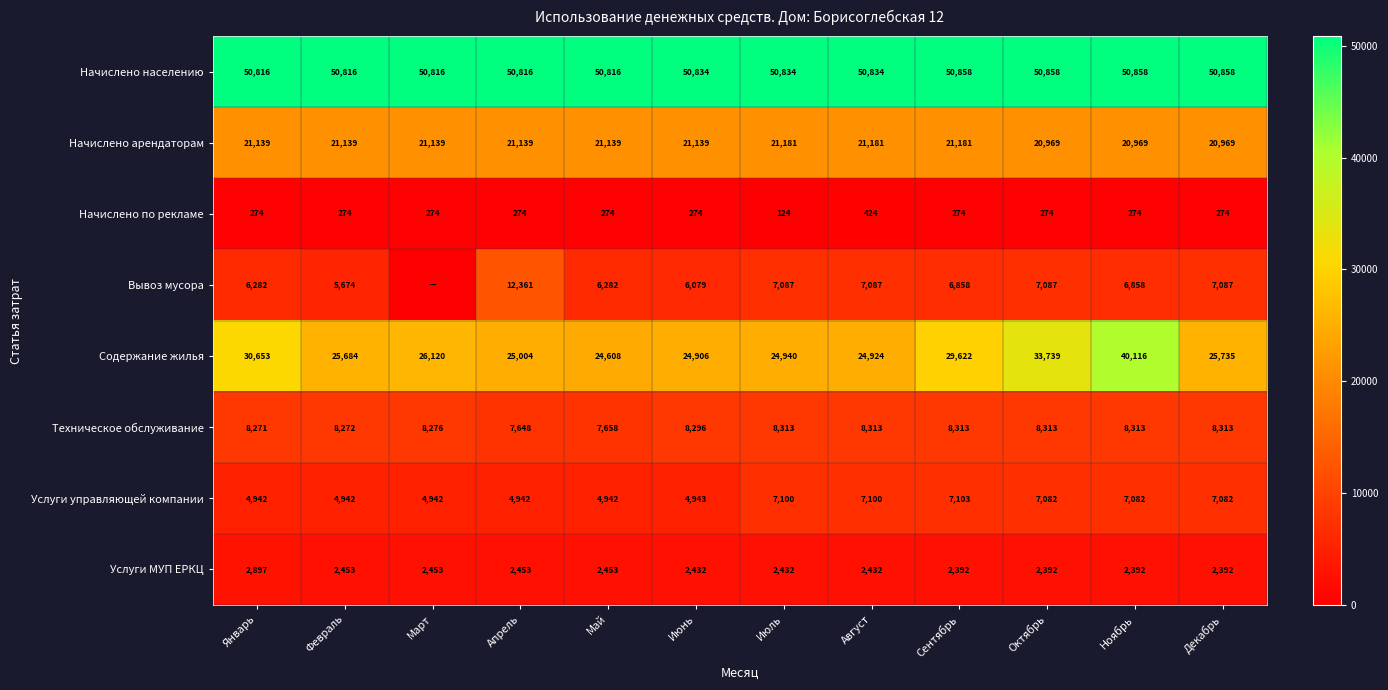

What is the difference between the highest and lowest values at Январь?

50542